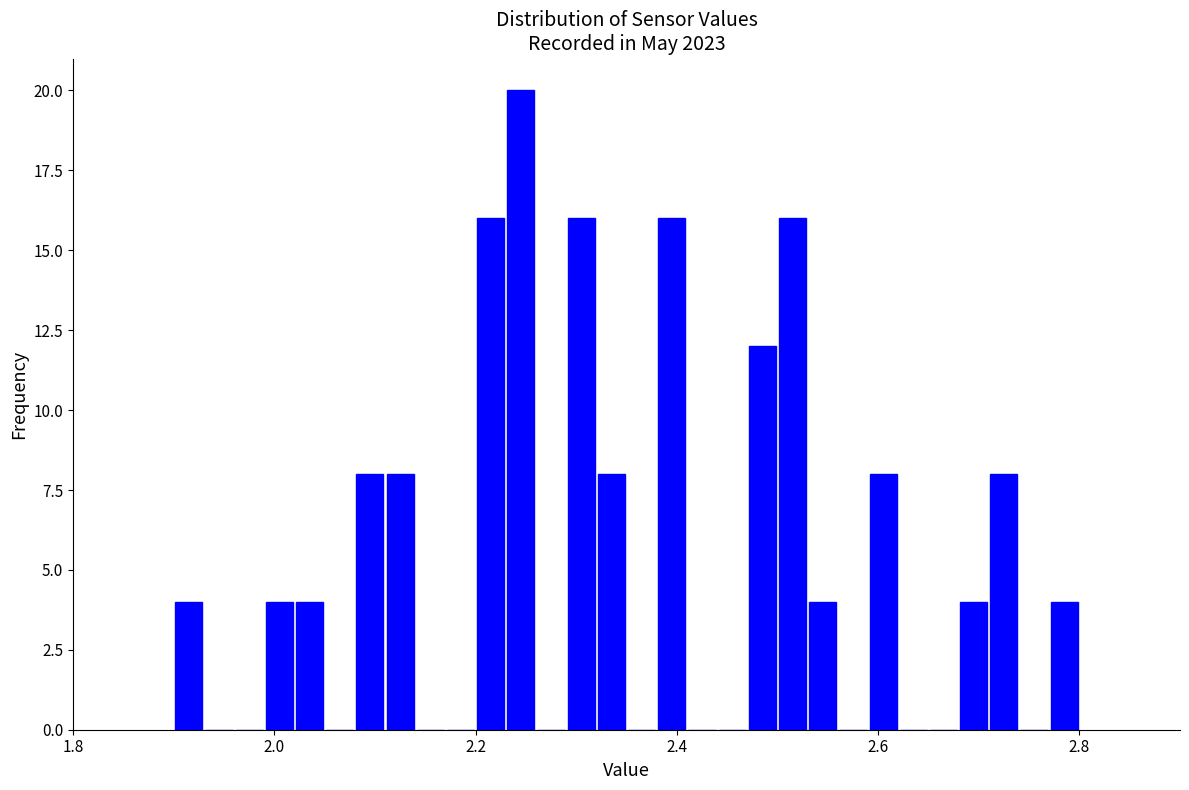

Around what value on the x-axis is the tallest bar? Give the approximate position of its centre, as read against the axis.

2.24